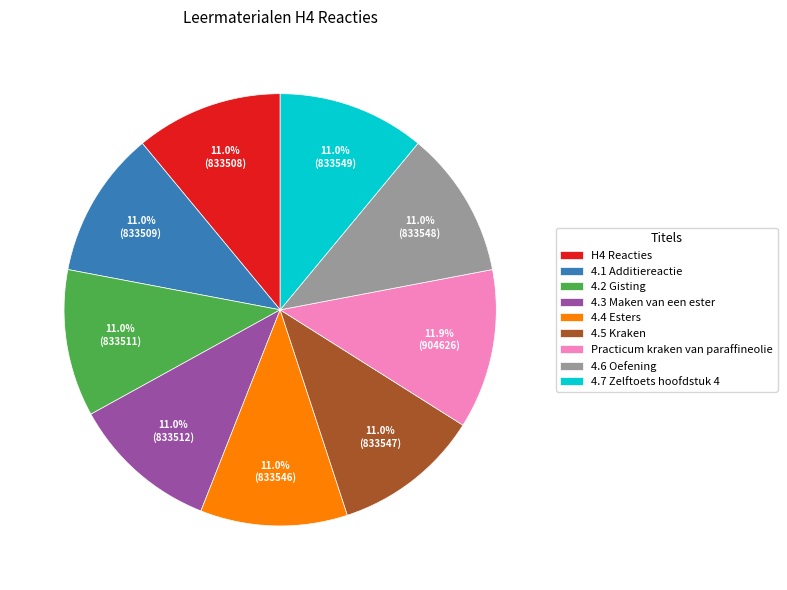

True or false: 4.2 Gisting accounts for 1% of the total.

False